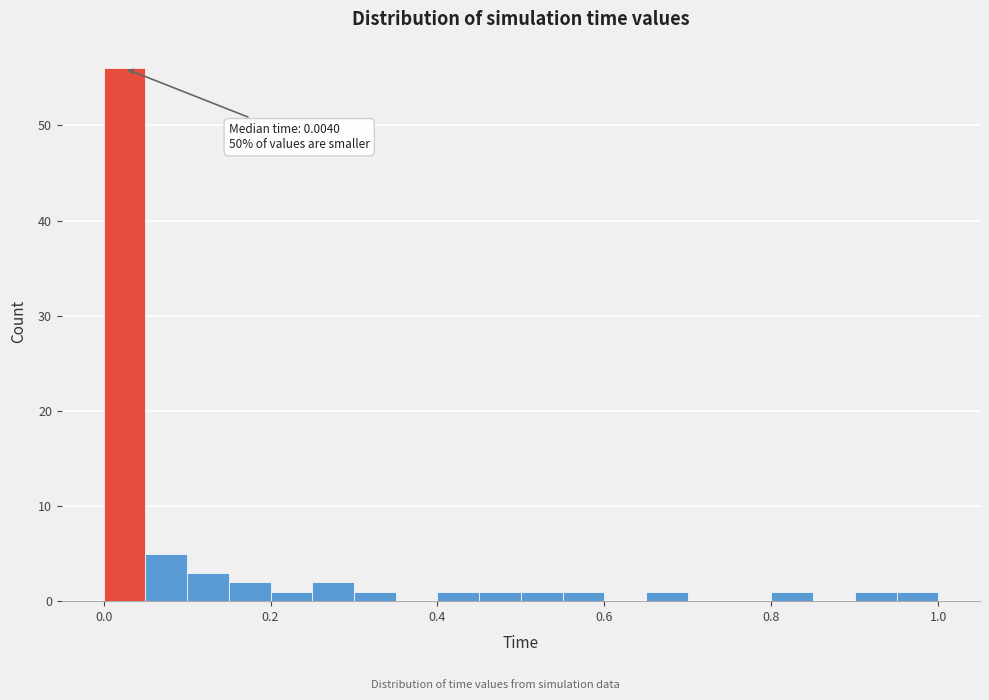

Around what value on the x-axis is the tallest bar? Give the approximate position of its centre, as read against the axis.

0.02